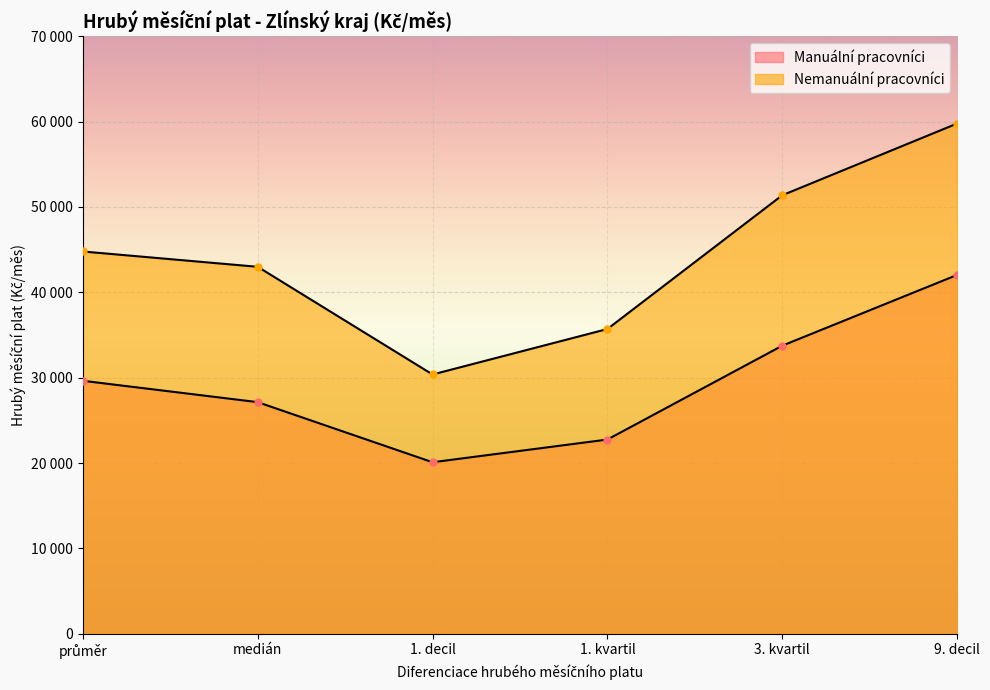

At which category does the chart reach its peak across all series?

9. decil